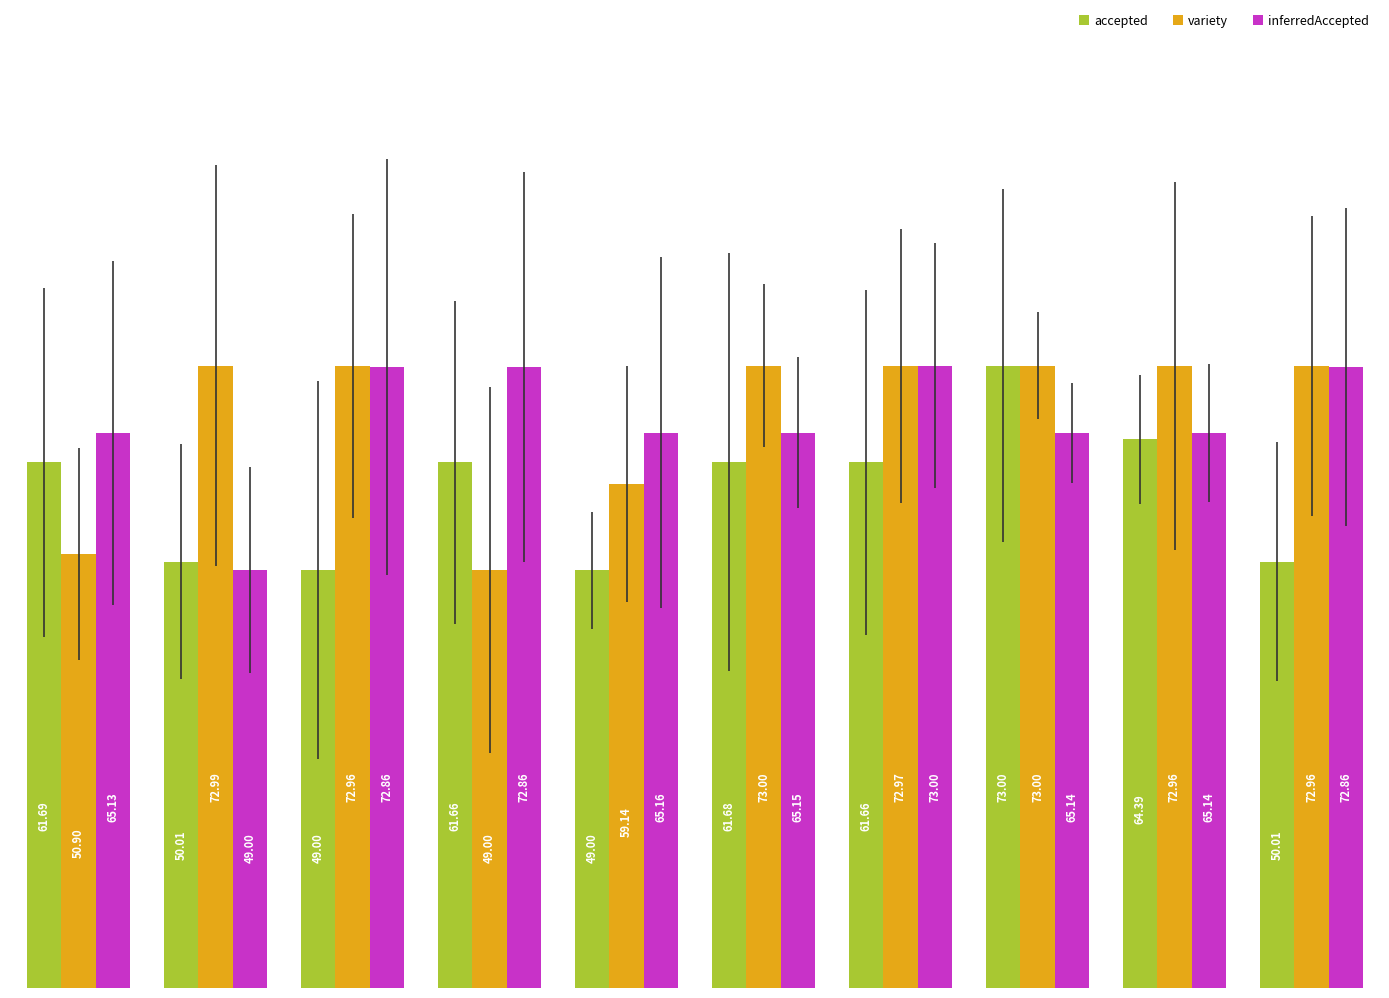

At how many categories does at least one series exceed 53?

10